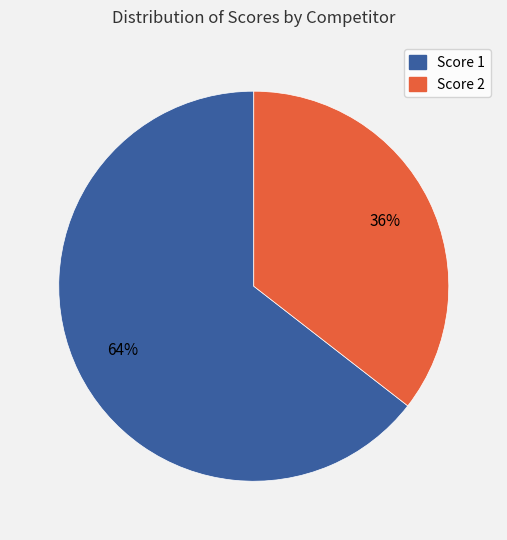

To the nearest percent, what is the average slice percentage?

50%